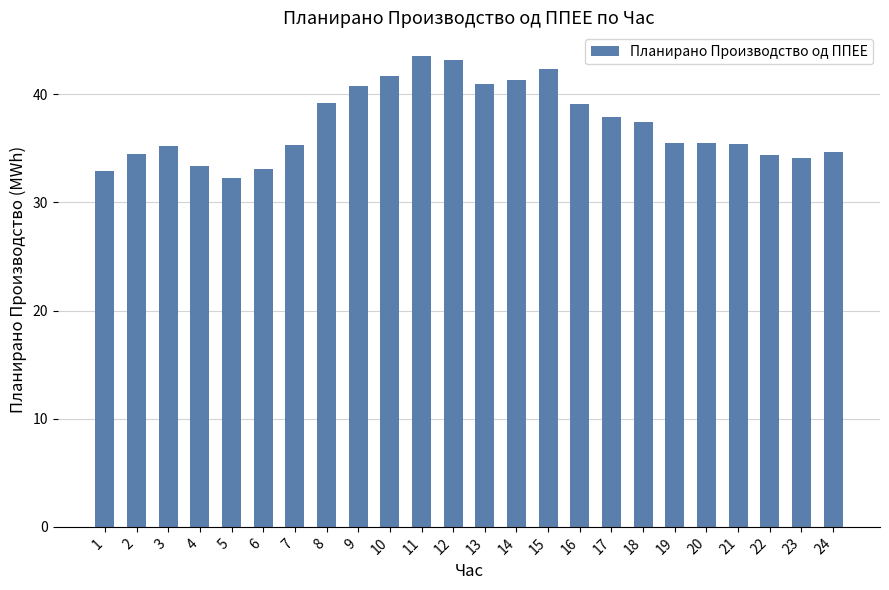

What value does the data have at 16?

39.1